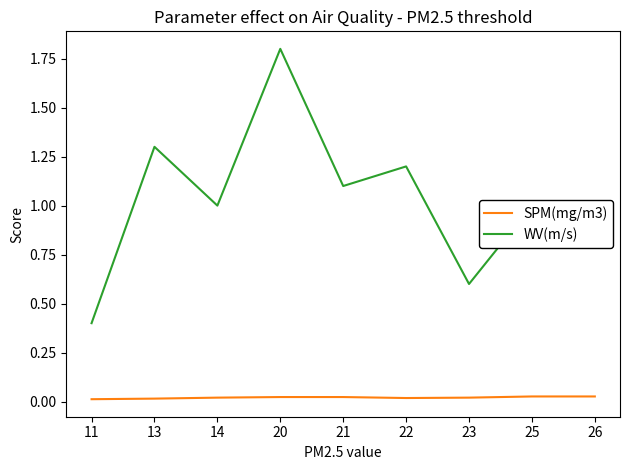

Count the number of data series in this chart.

2